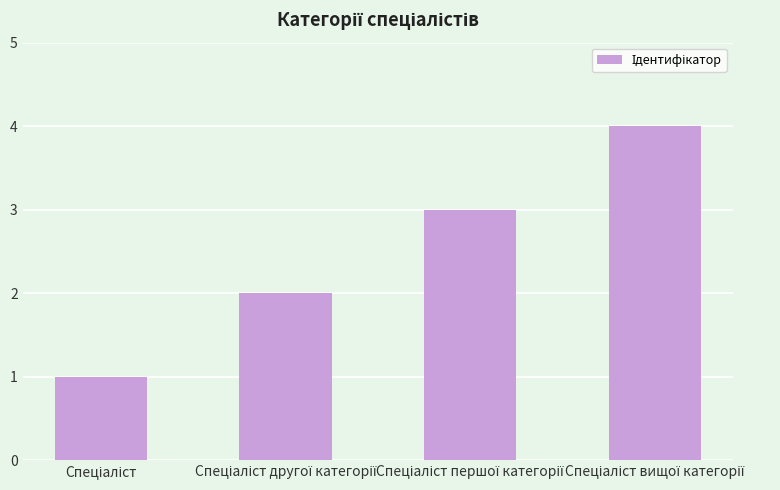

What is the greatest value displayed?

4